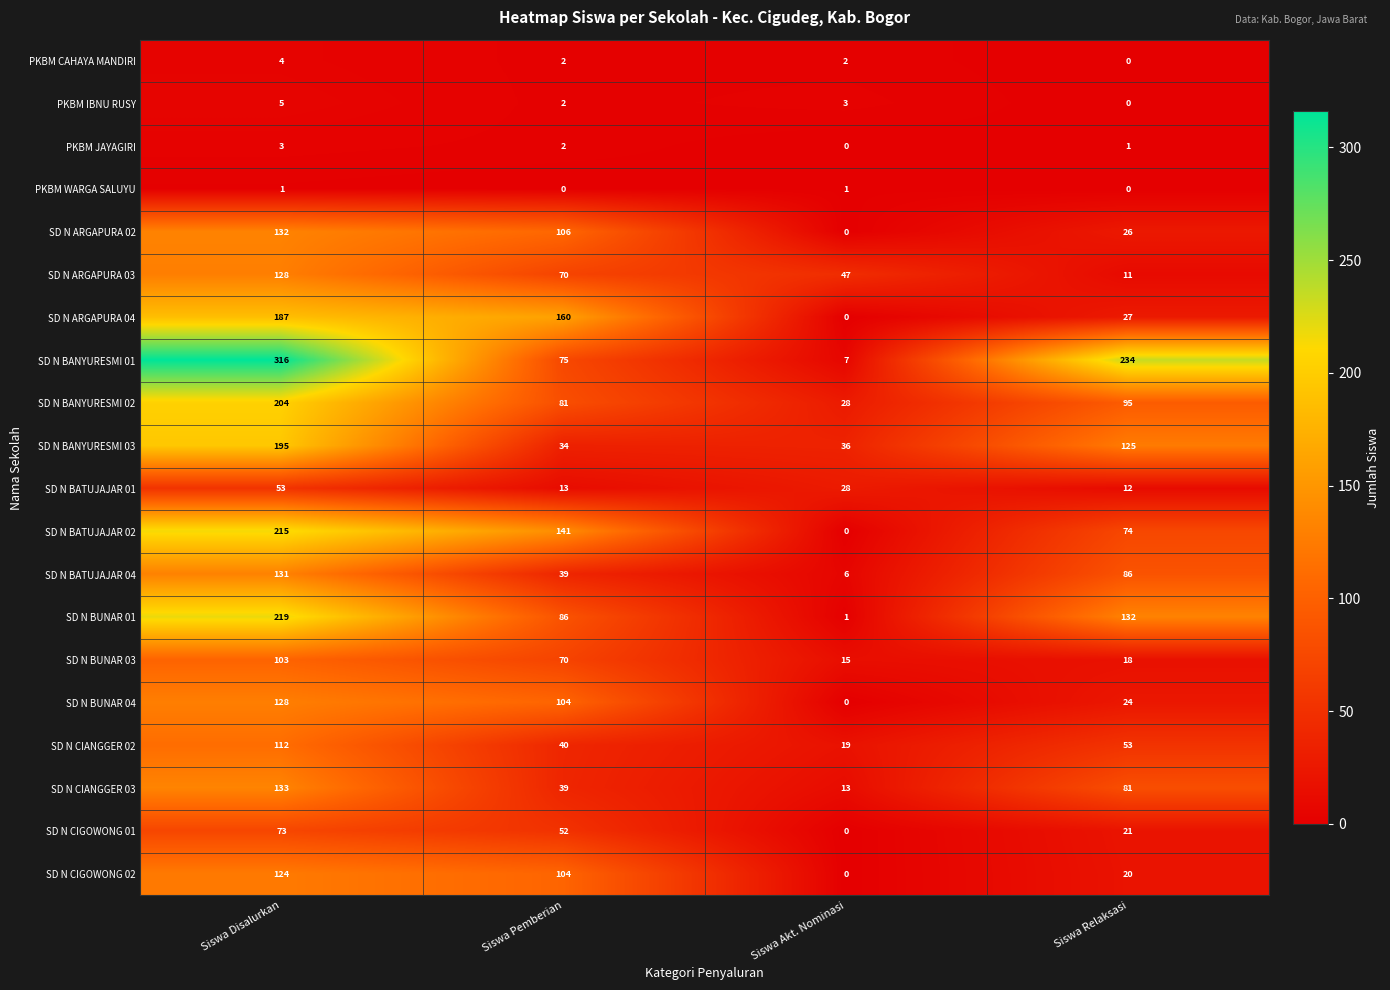

Which series has the widest spread of values?

SD N BANYURESMI 01